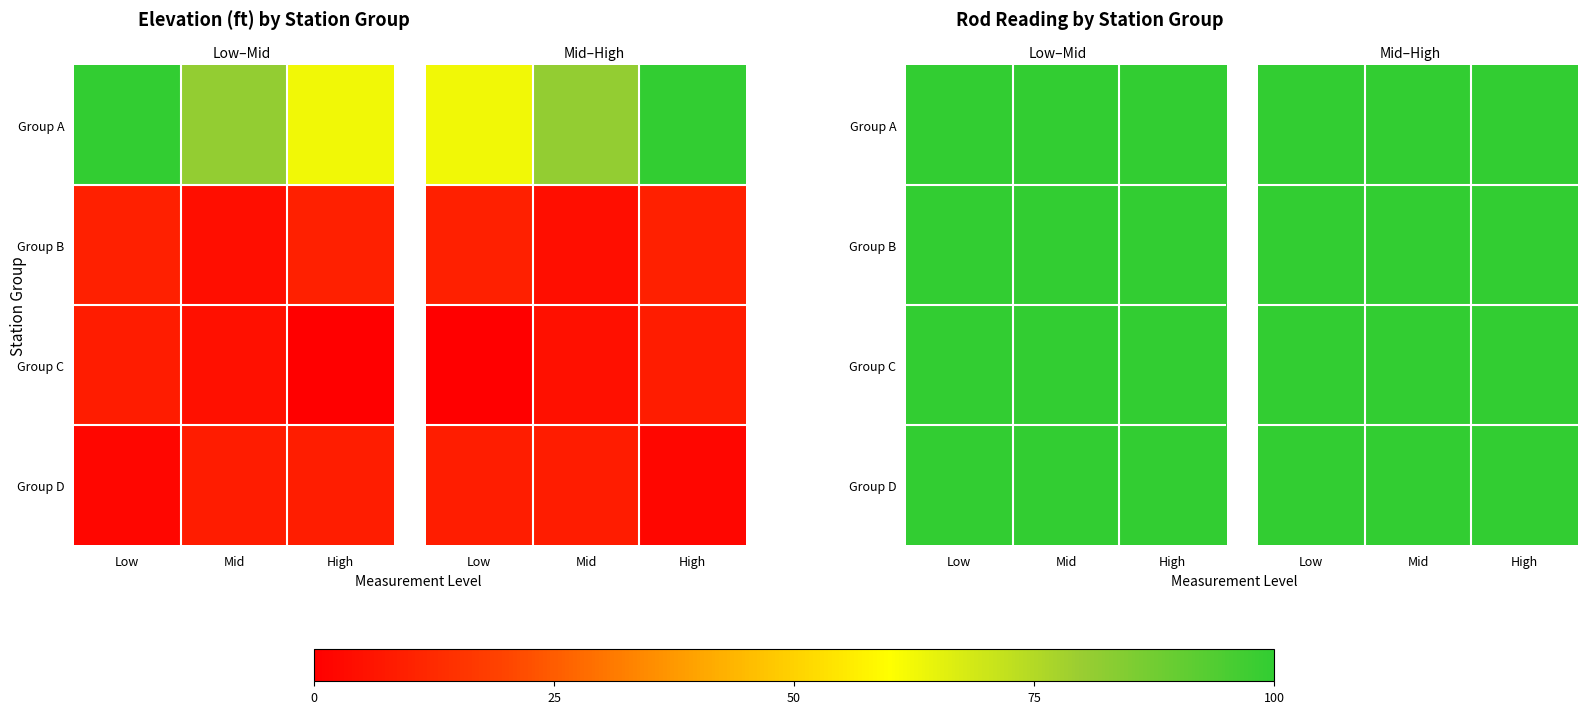

List the series in order of their peak value, lowest first.

Group A, Group D, Group B, Group C